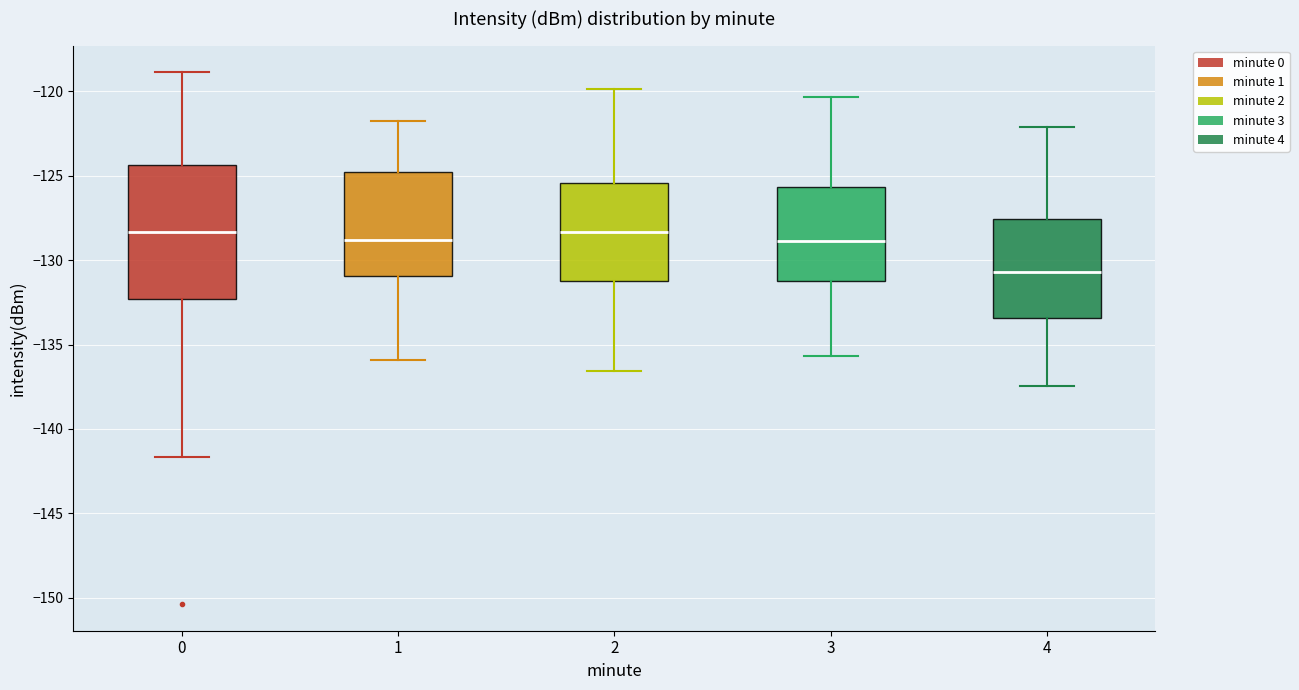

Where does the lower whisker of the box at x = 3 end on the y-axis? The values are not printed on the chart, so give them approximately, as read against the axis.

-135.5